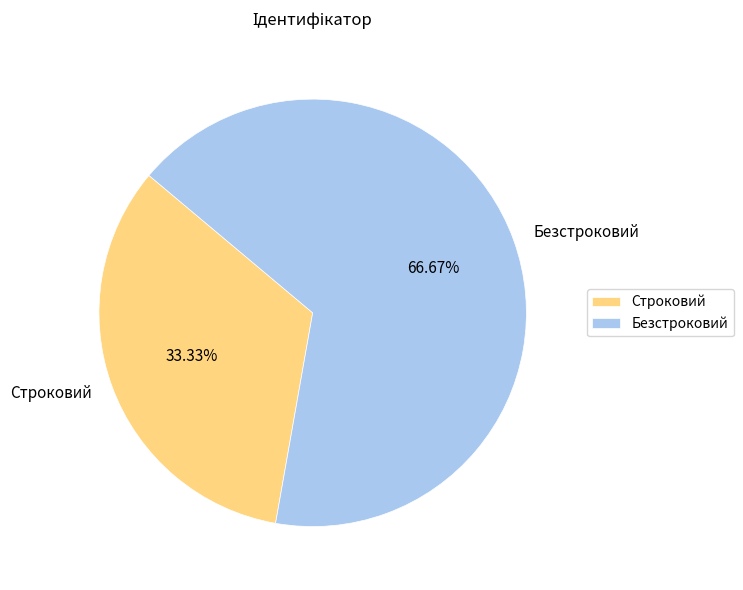

What is the smallest slice in the pie chart?

Строковий